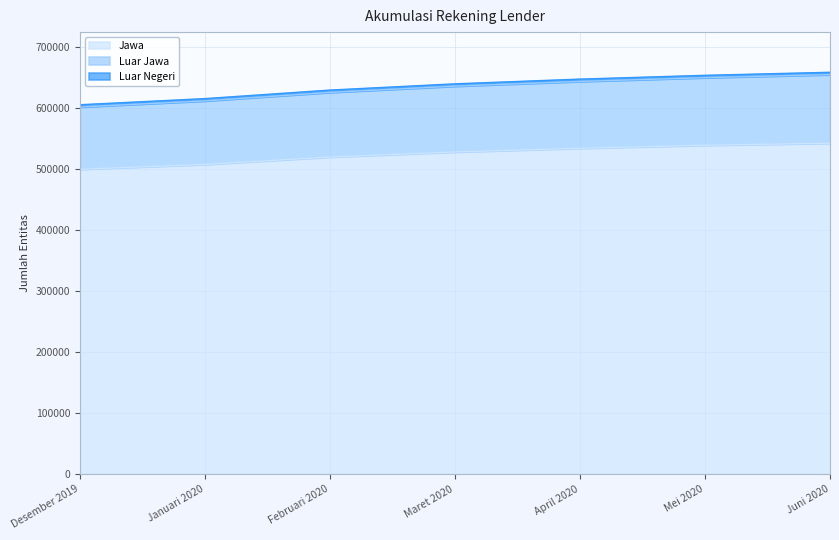

Which label corresponds to the smallest value in the chart?

Desember 2019